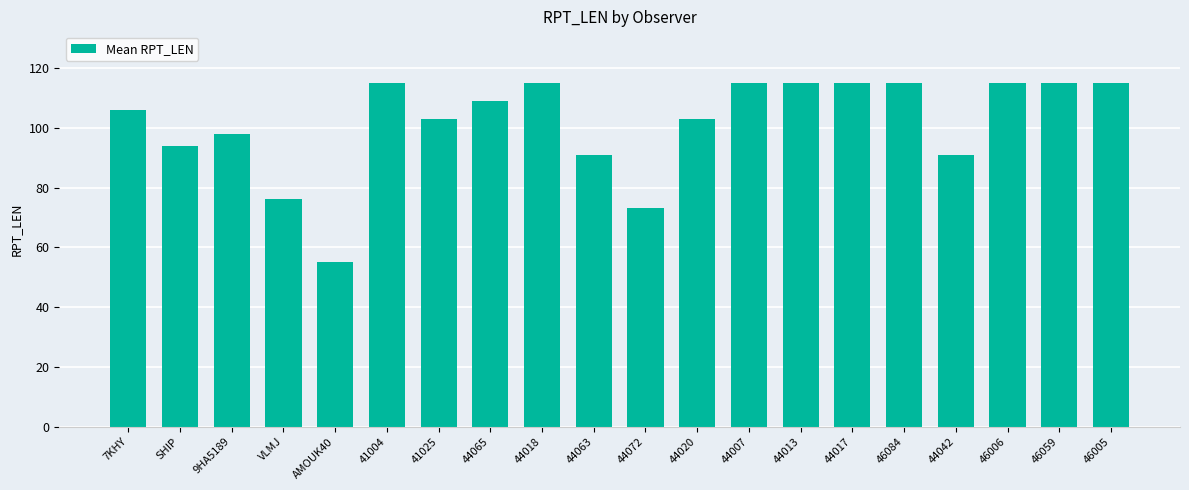

Reading left to right, list all the values displayed in this chart.

106	94	98	76	55	115	103	109	115	91	73	103	115	115	115	115	91	115	115	115